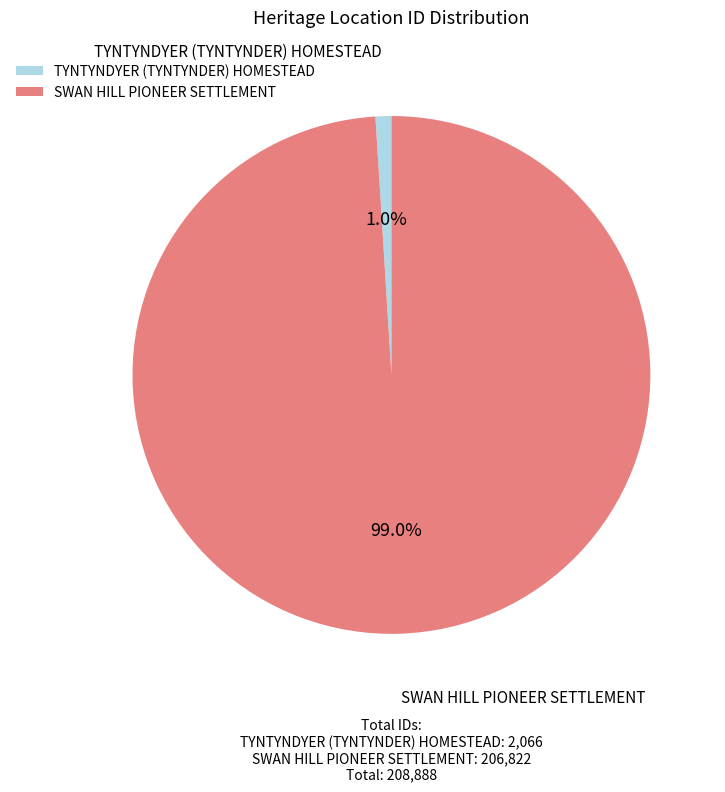

Rank the categories by value from lowest to highest.

TYNTYNDYER (TYNTYNDER) HOMESTEAD, SWAN HILL PIONEER SETTLEMENT